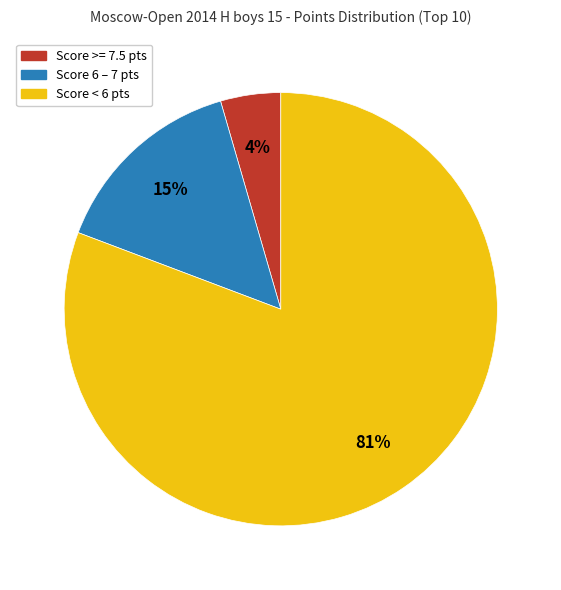

To the nearest percent, what portion does Score 6 – 7 pts represent?

15%